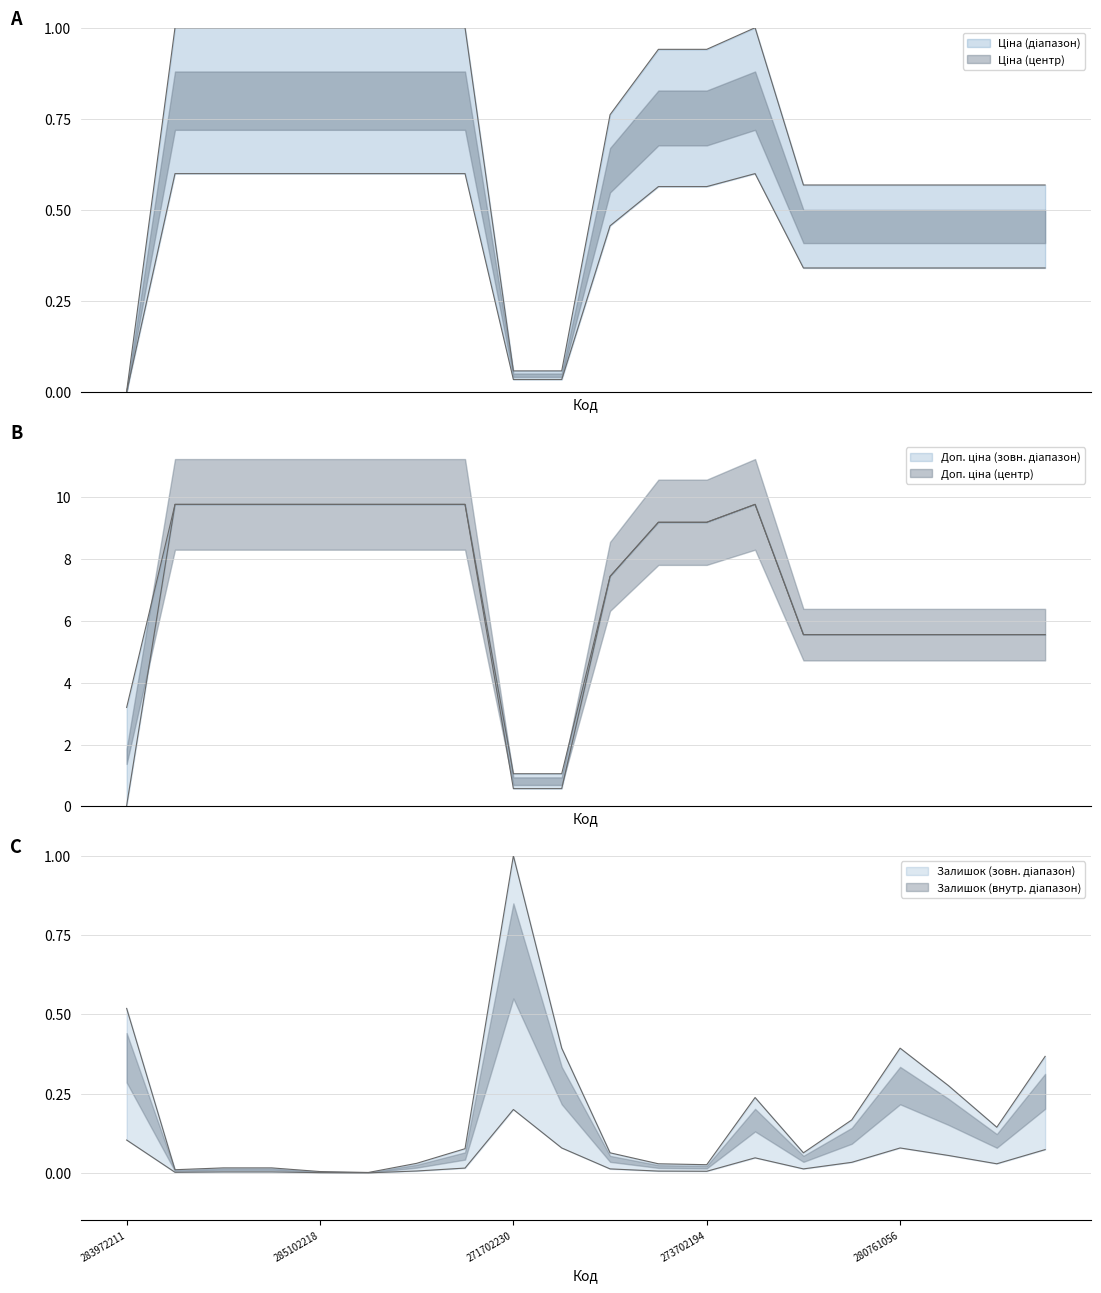

The Ціна series shows 0.3 at 273702193. True or false?

False